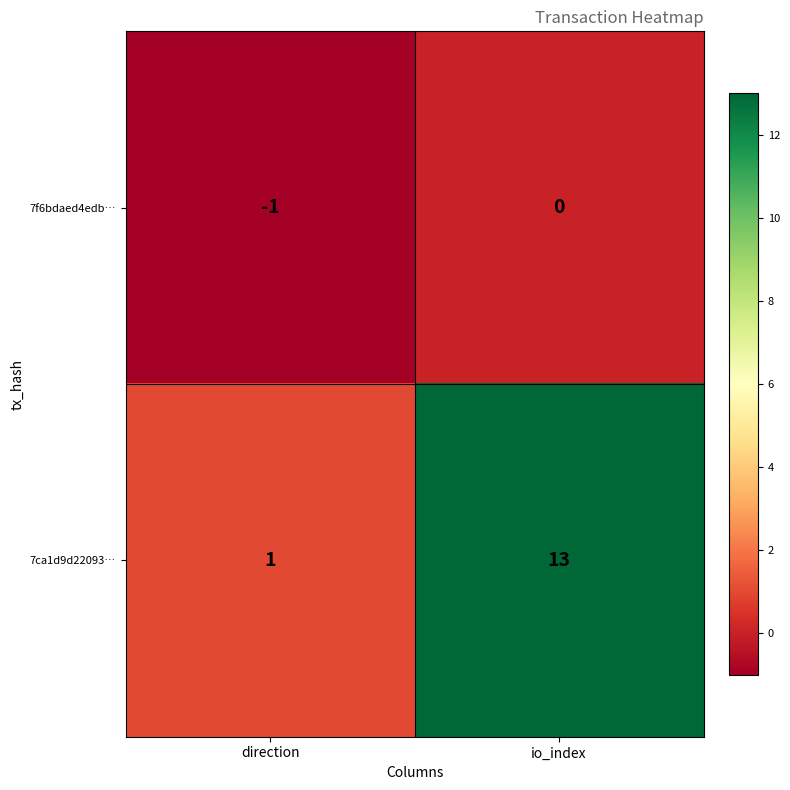

Reading right to left, what are all the values shown in this chart?

7f6bdaed4edb…: io_index=0	direction=-1
7ca1d9d22093…: io_index=13	direction=1